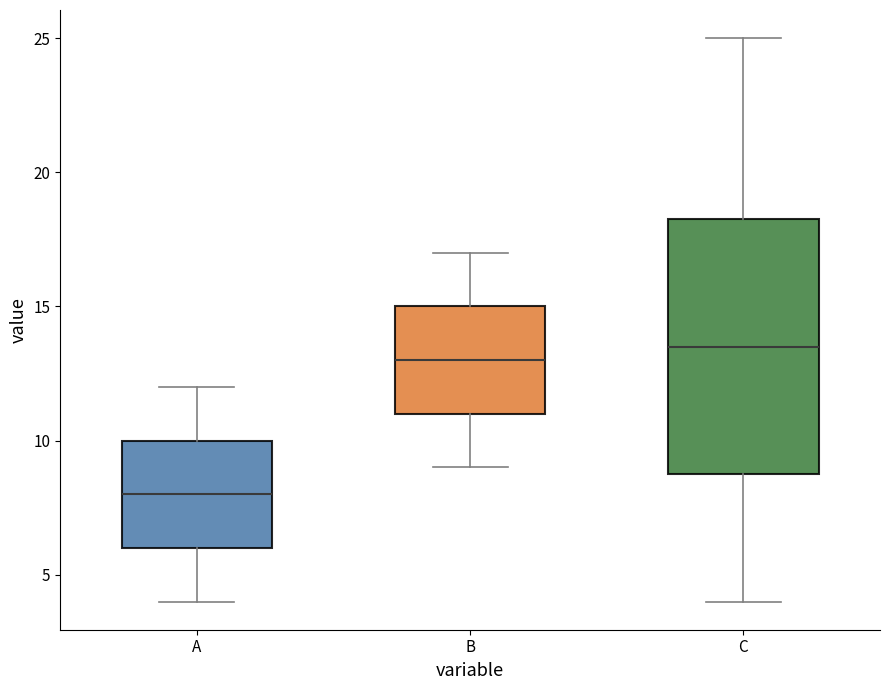

Which box has the highest median line?

C